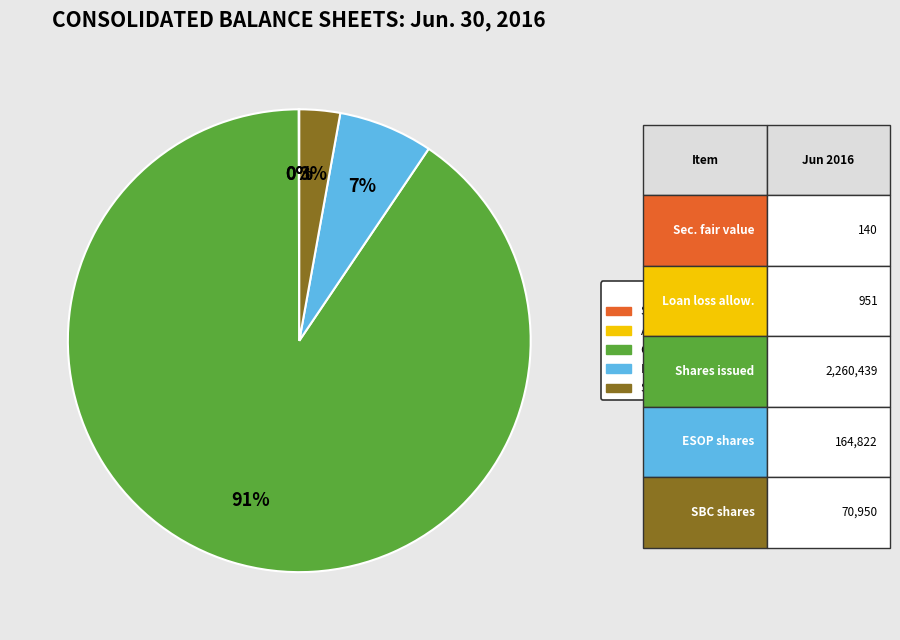

Does any single category account for the majority?

Yes